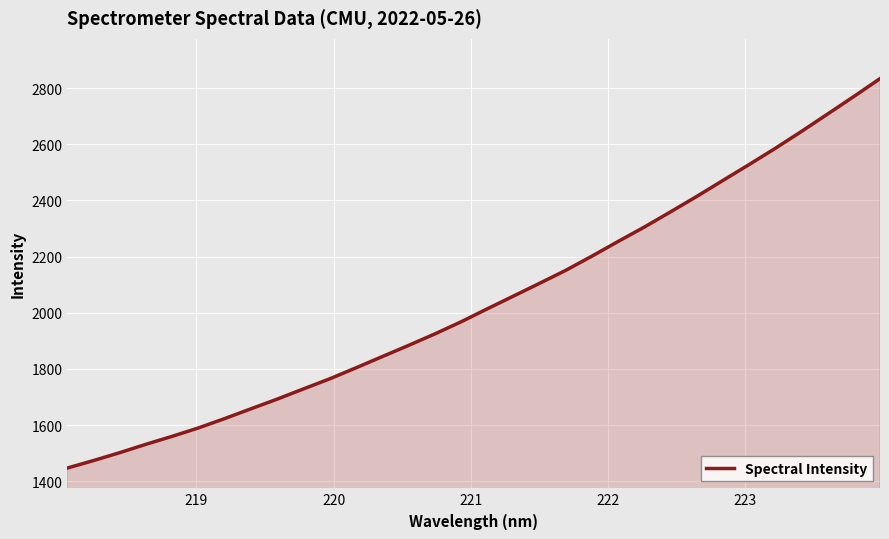

What is the maximum value shown in the chart?

2833.9